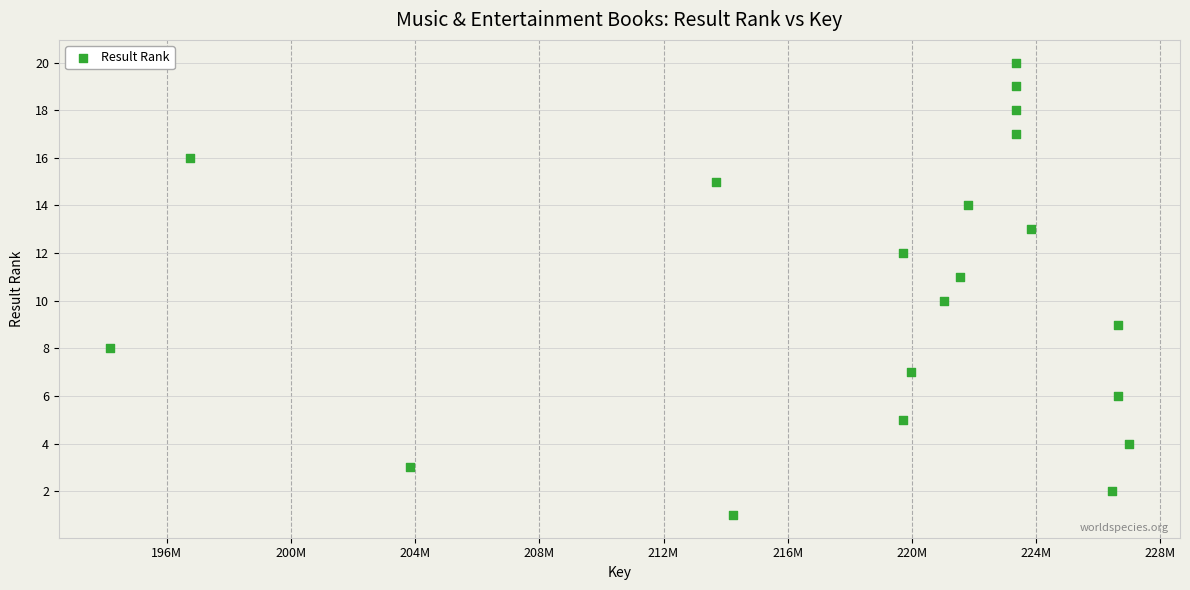

What is the range of Y values (max minus min)?

19